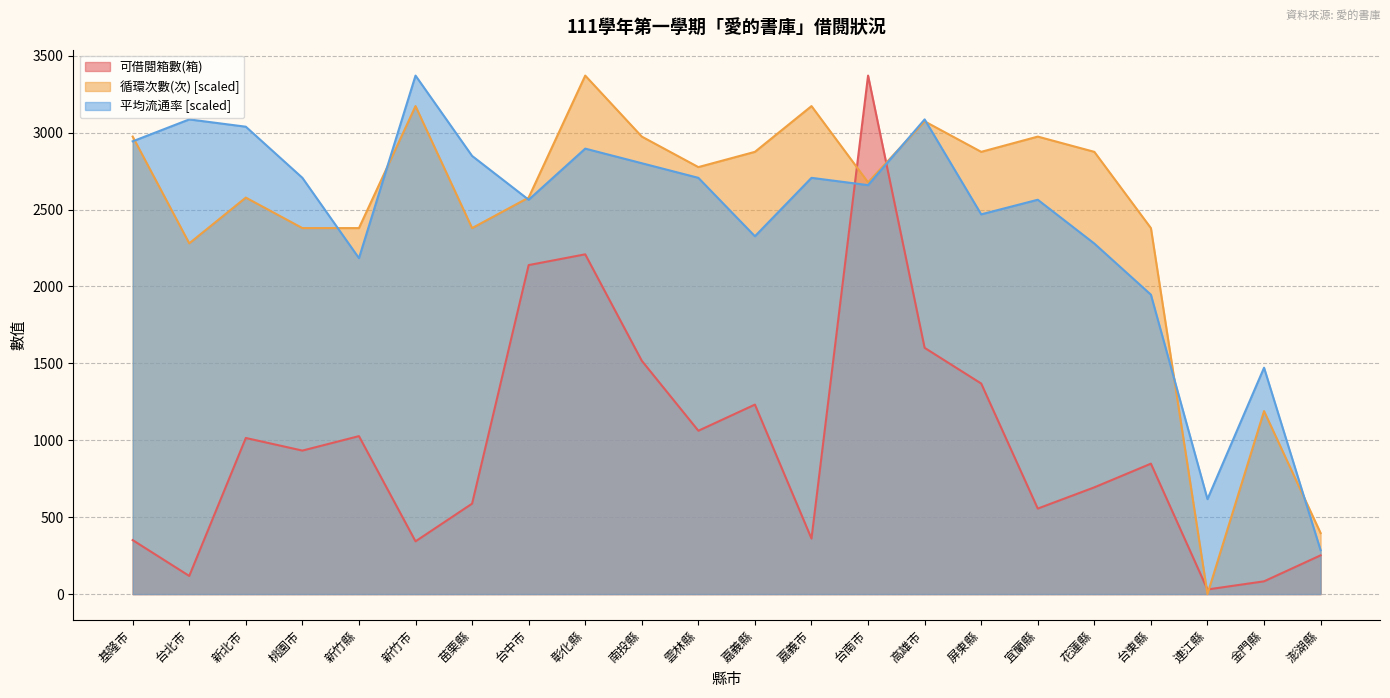

Between 新竹縣 and 花蓮縣, which is larger?

新竹縣